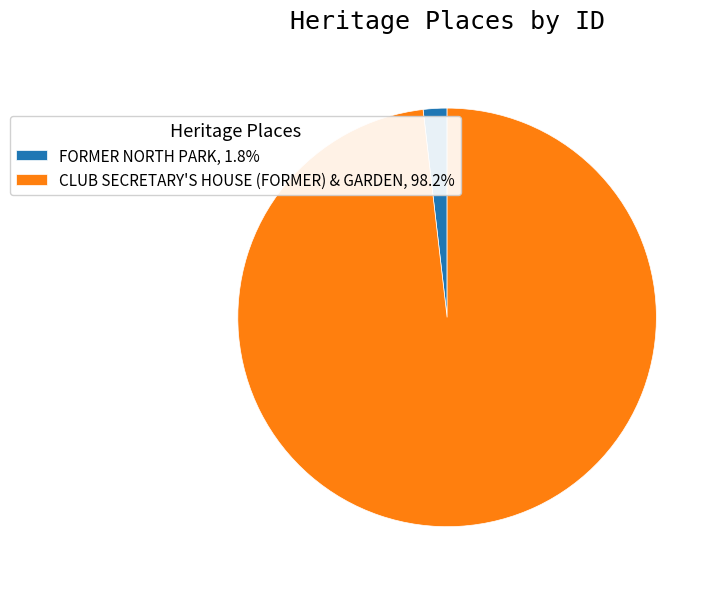

What is the ratio of the value at CLUB SECRETARY'S HOUSE (FORMER) & GARDEN, 98.2% to the value at FORMER NORTH PARK, 1.8%?

53.5